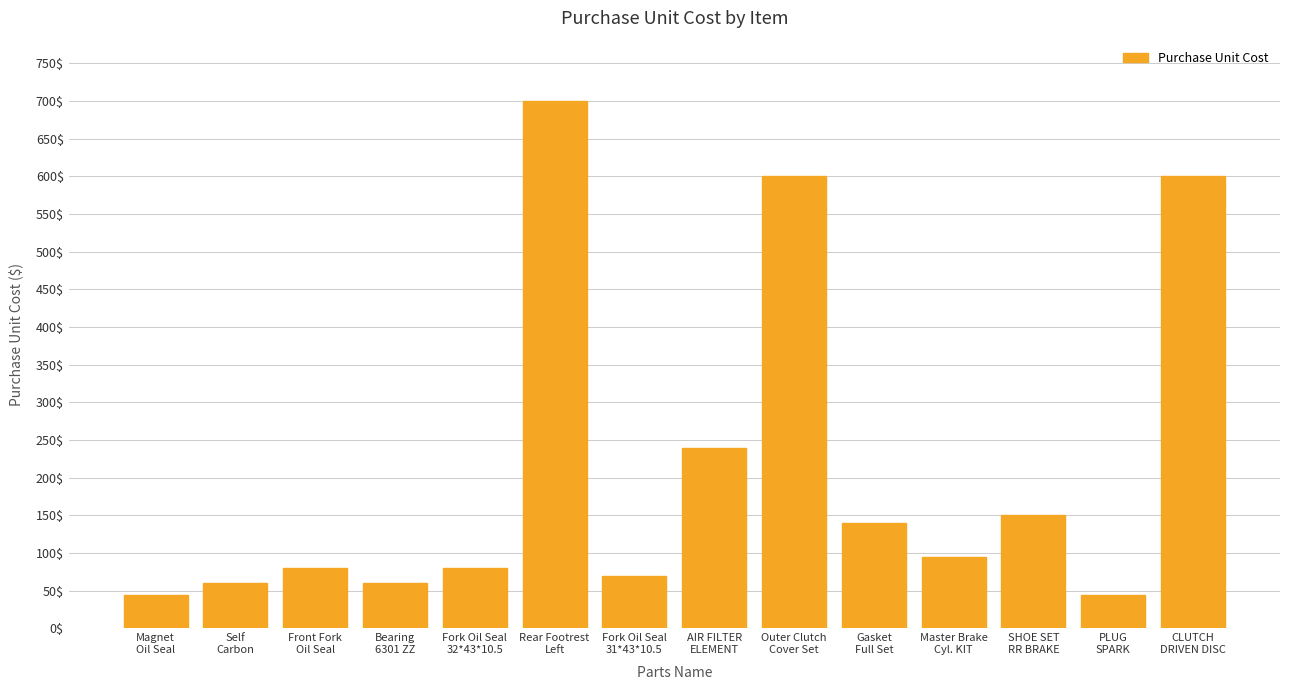

What is the greatest value displayed?

700